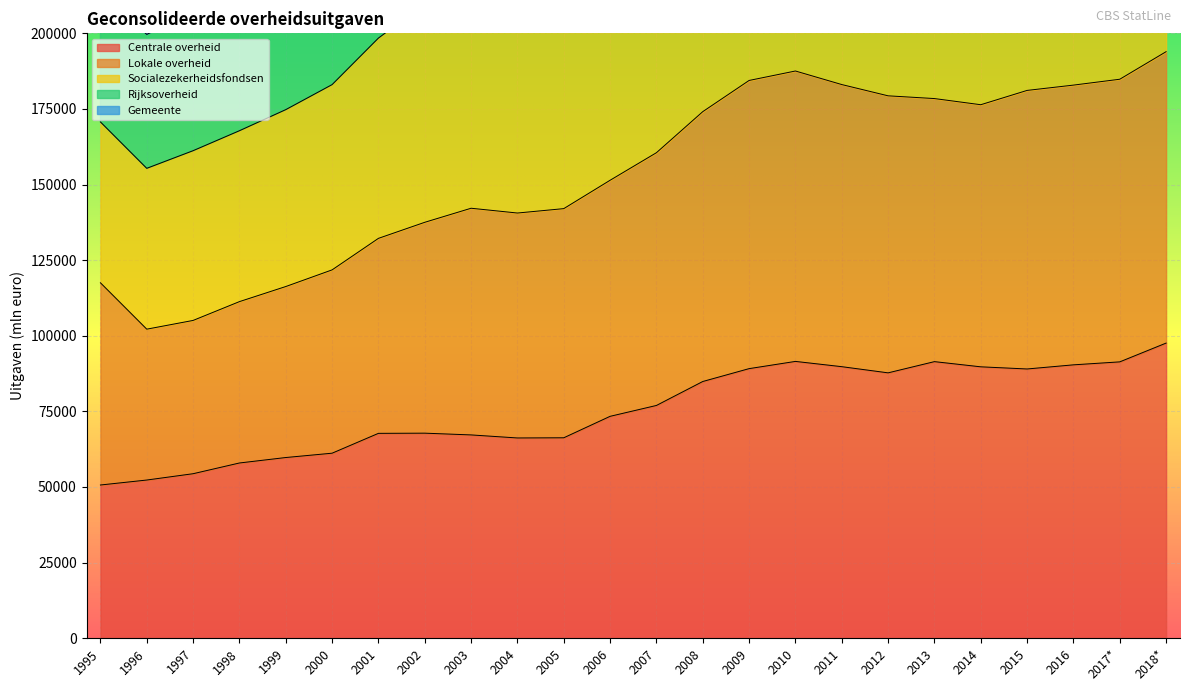

How many data points in Centrale overheid are above 76944?

11